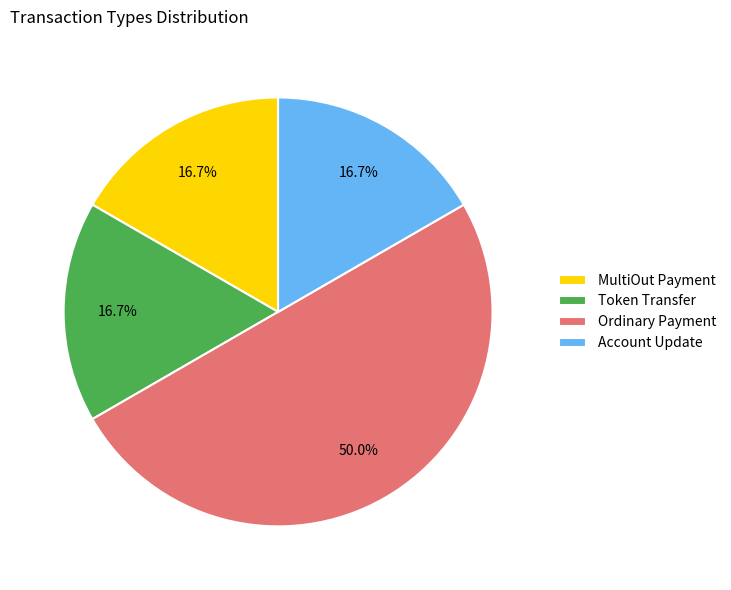

How many segments does this pie chart have?

4